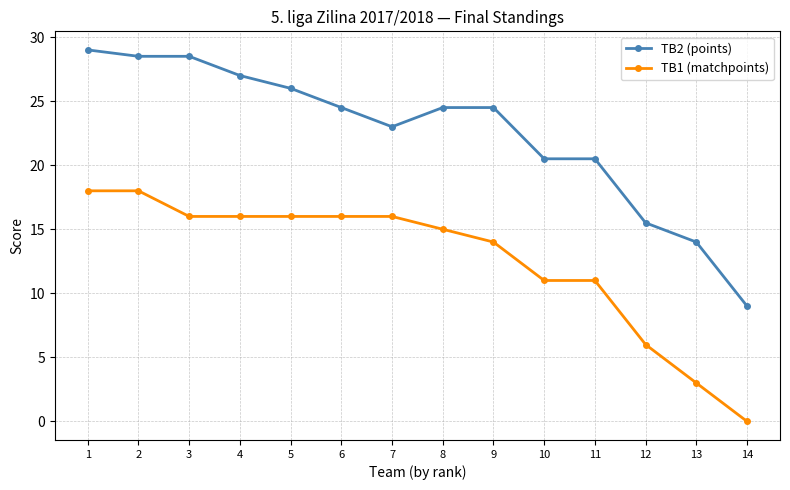

Is the value of TB2 (points) at 13 greater than the value of TB1 (matchpoints) at 6?

No